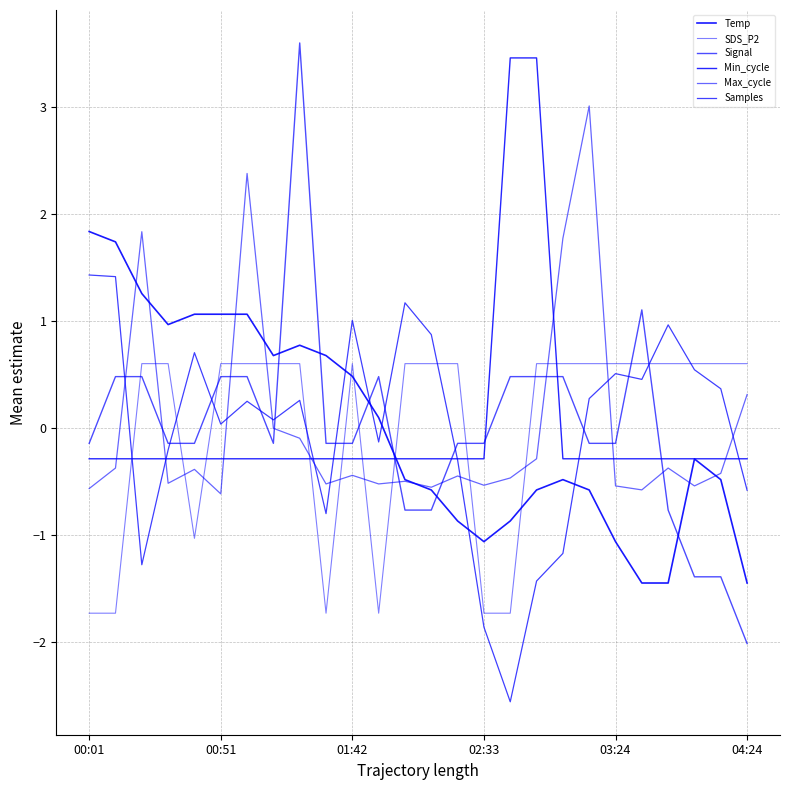

At how many categories does at least one series exceed 2?

5